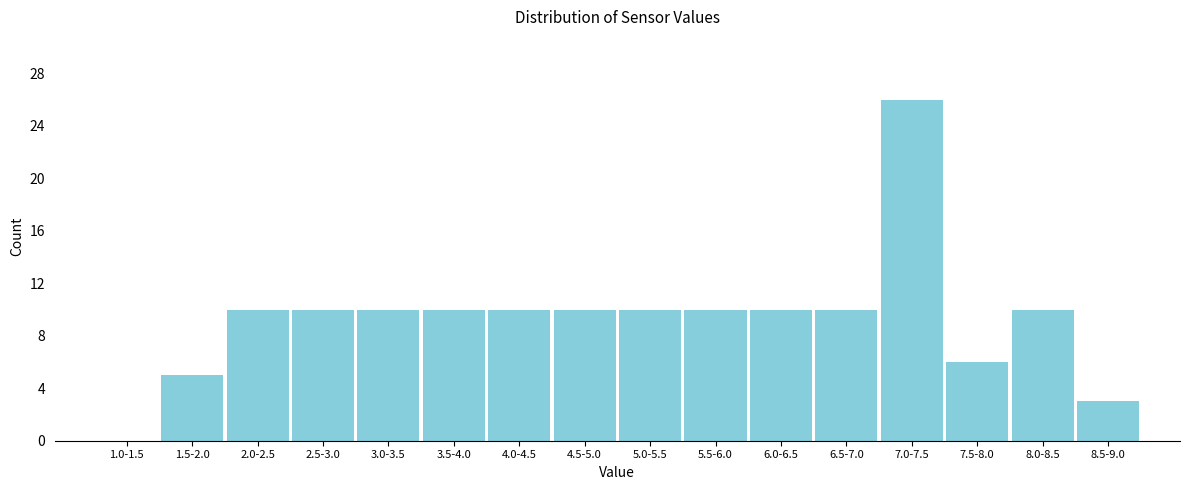

Reading right to left, transcribe all the data shown in this chart.

8.5-9.0=3	8.0-8.5=10	7.5-8.0=6	7.0-7.5=26	6.5-7.0=10	6.0-6.5=10	5.5-6.0=10	5.0-5.5=10	4.5-5.0=10	4.0-4.5=10	3.5-4.0=10	3.0-3.5=10	2.5-3.0=10	2.0-2.5=10	1.5-2.0=5	1.0-1.5=0